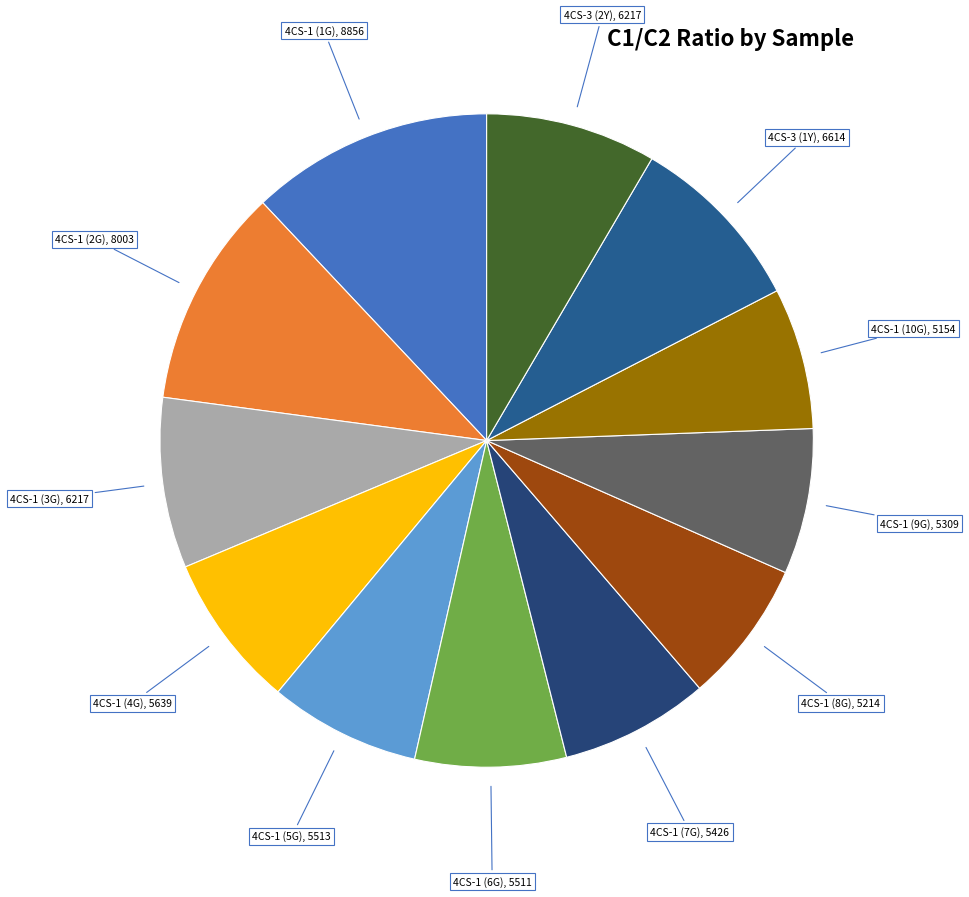

Count the number of slices in the pie.

12